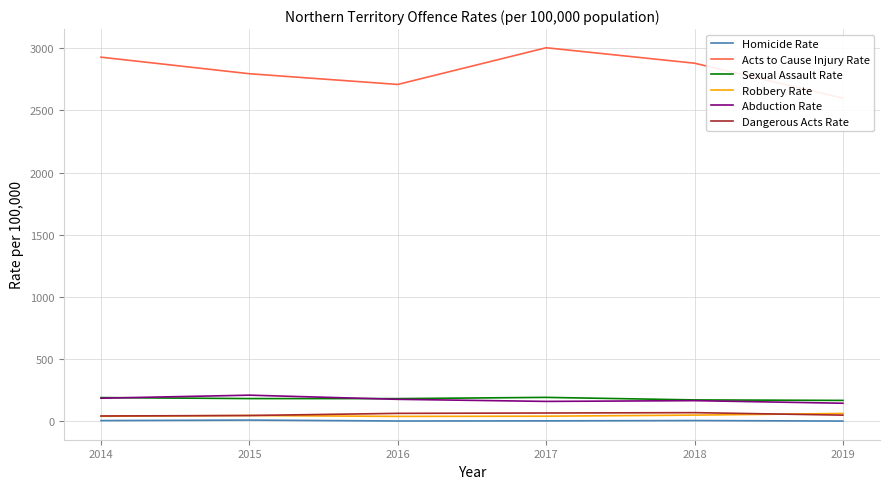

True or false: Dangerous Acts Rate has a value of 68.5 at 2015.

False